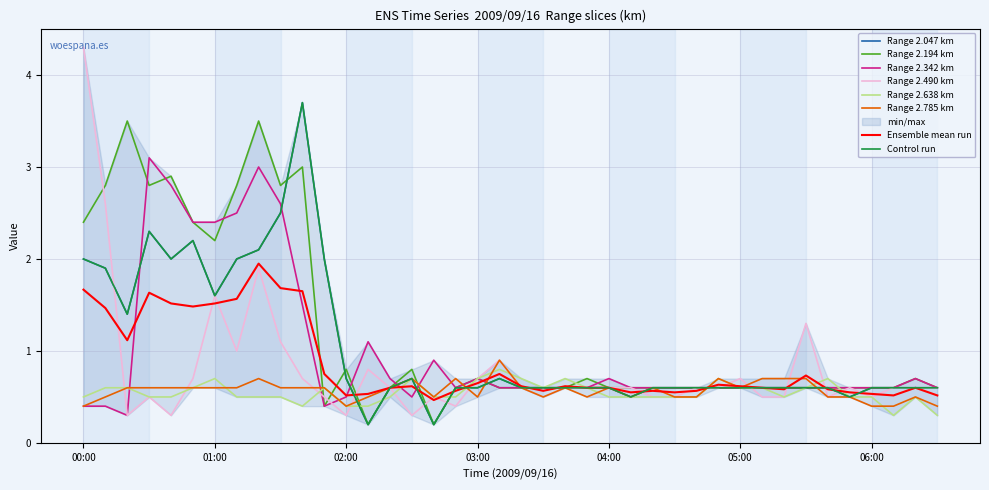

Which series ends up on top after the final intersection of 2.638 and 2.047?

2.638